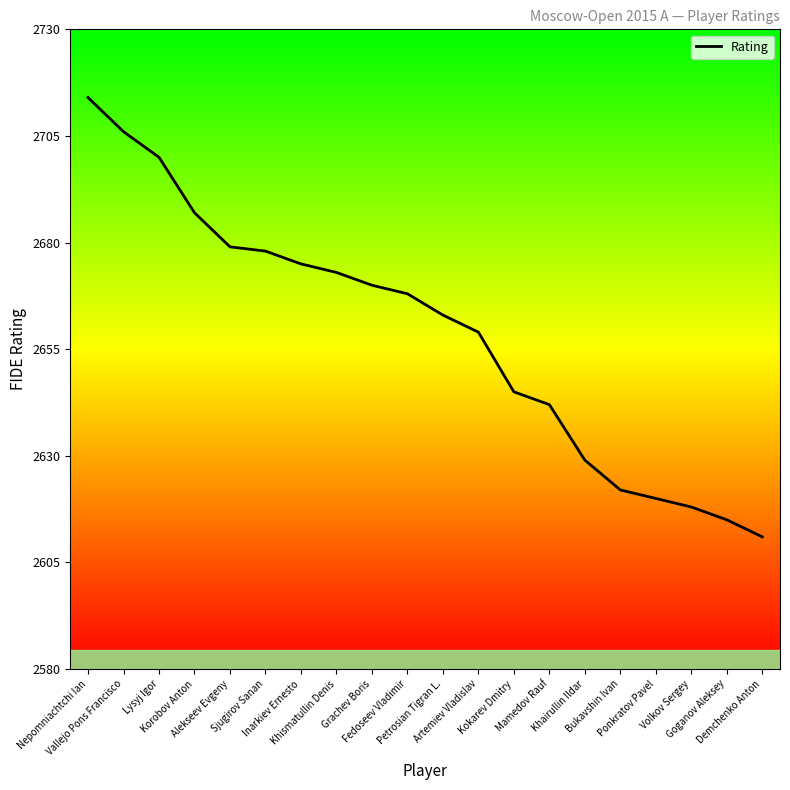

How many distinct data groups are displayed?

1